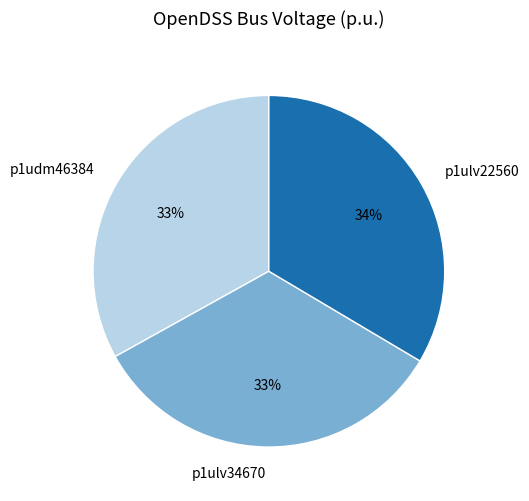

Is there any slice that represents more than half of the pie?

No